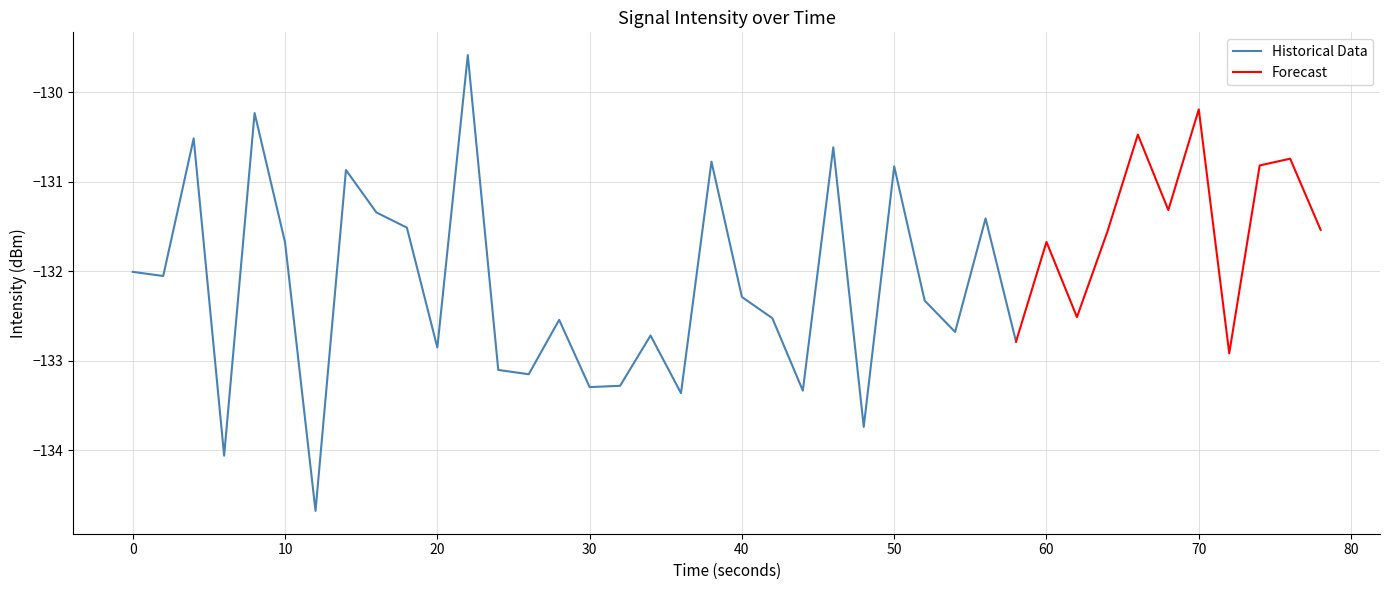

At which category does the chart reach its minimum across all series?

6